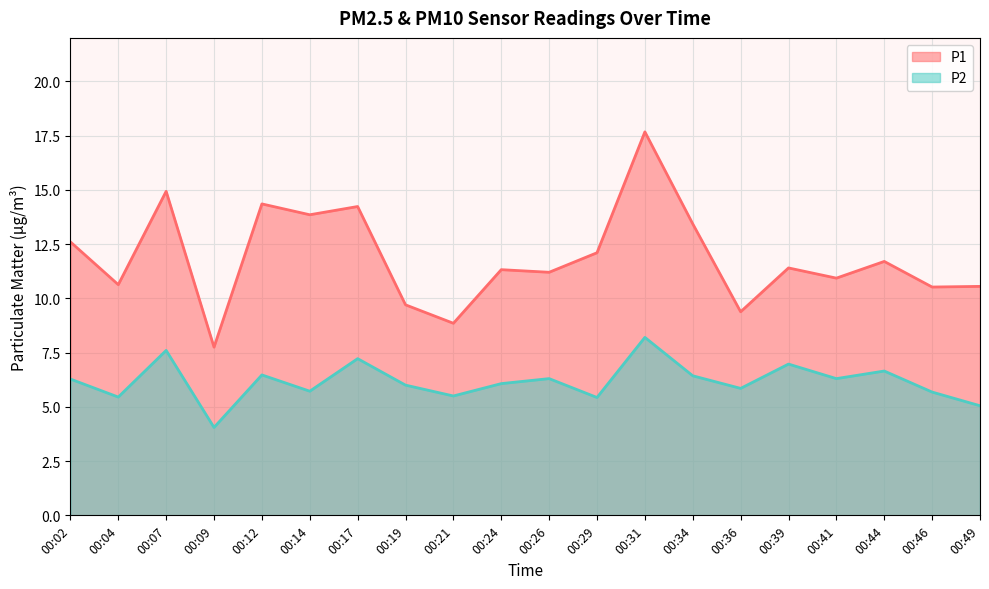

What is the value of the P2 point at the 13th from the left?

8.2